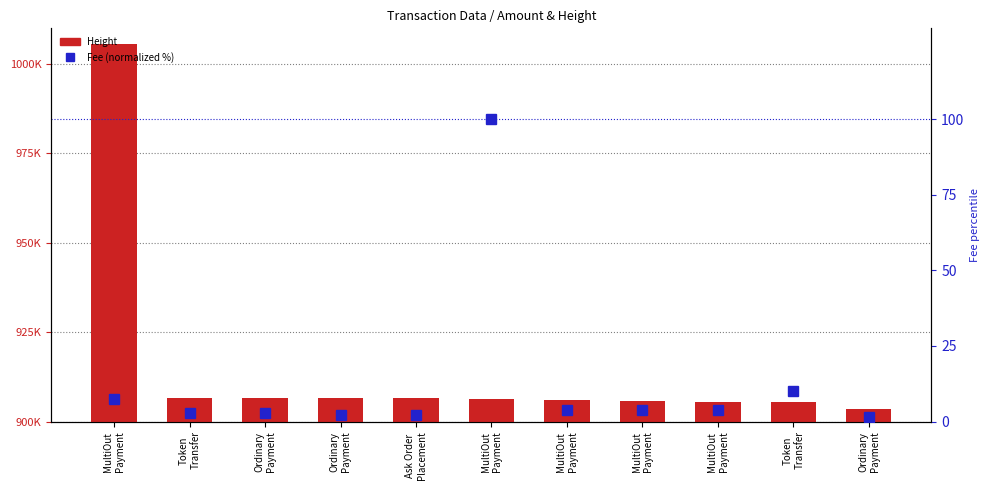

What is the maximum value shown in the chart?

1005560.0